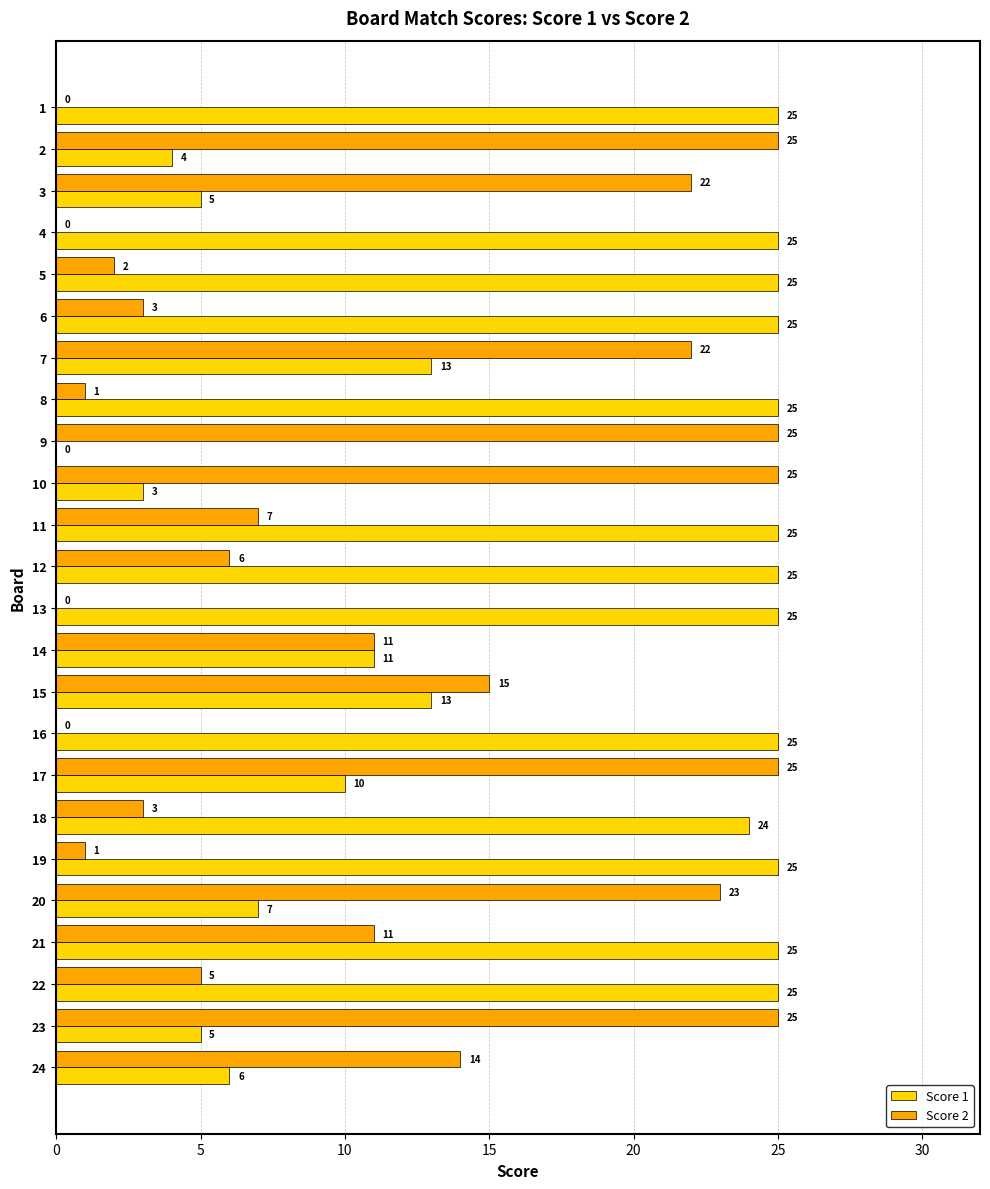

The value of Score 1 at 13 is 5. True or false?

False